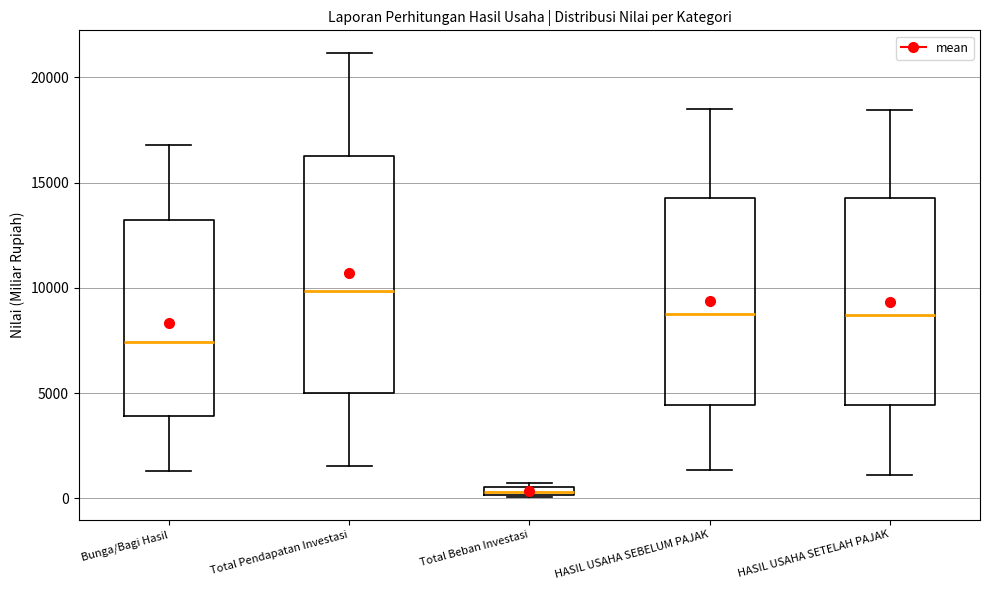

Which box is the tallest, from its lower edge to its upper edge?

Total Pendapatan Investasi